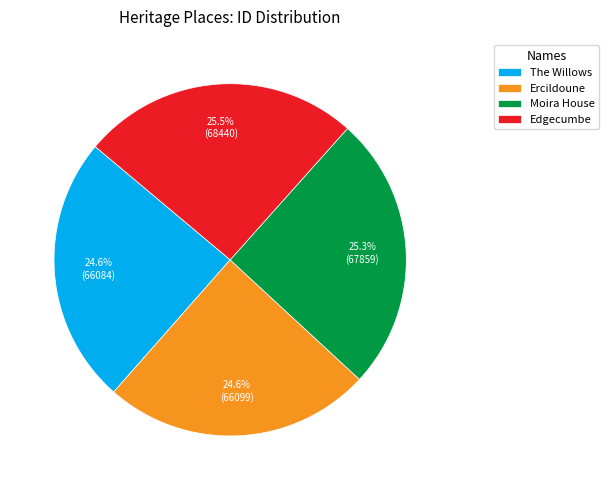

Is it true that Edgecumbe is 17% of the pie?

False